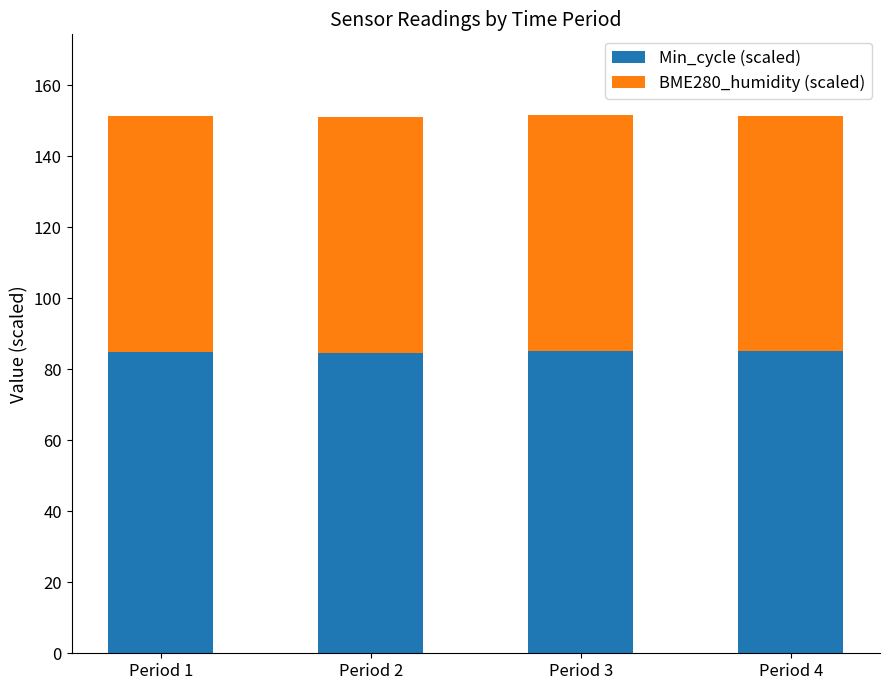

How many values in the Min_cycle (scaled) series exceed 85?

2